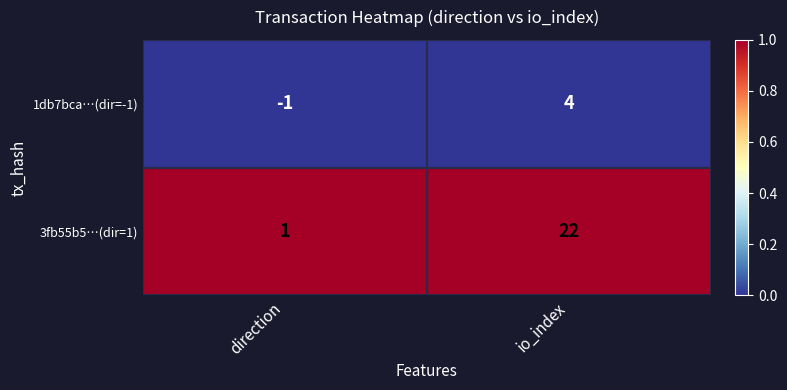

Rank the series by their average value, from lowest to highest.

1db7bca…(dir=-1), 3fb55b5…(dir=1)